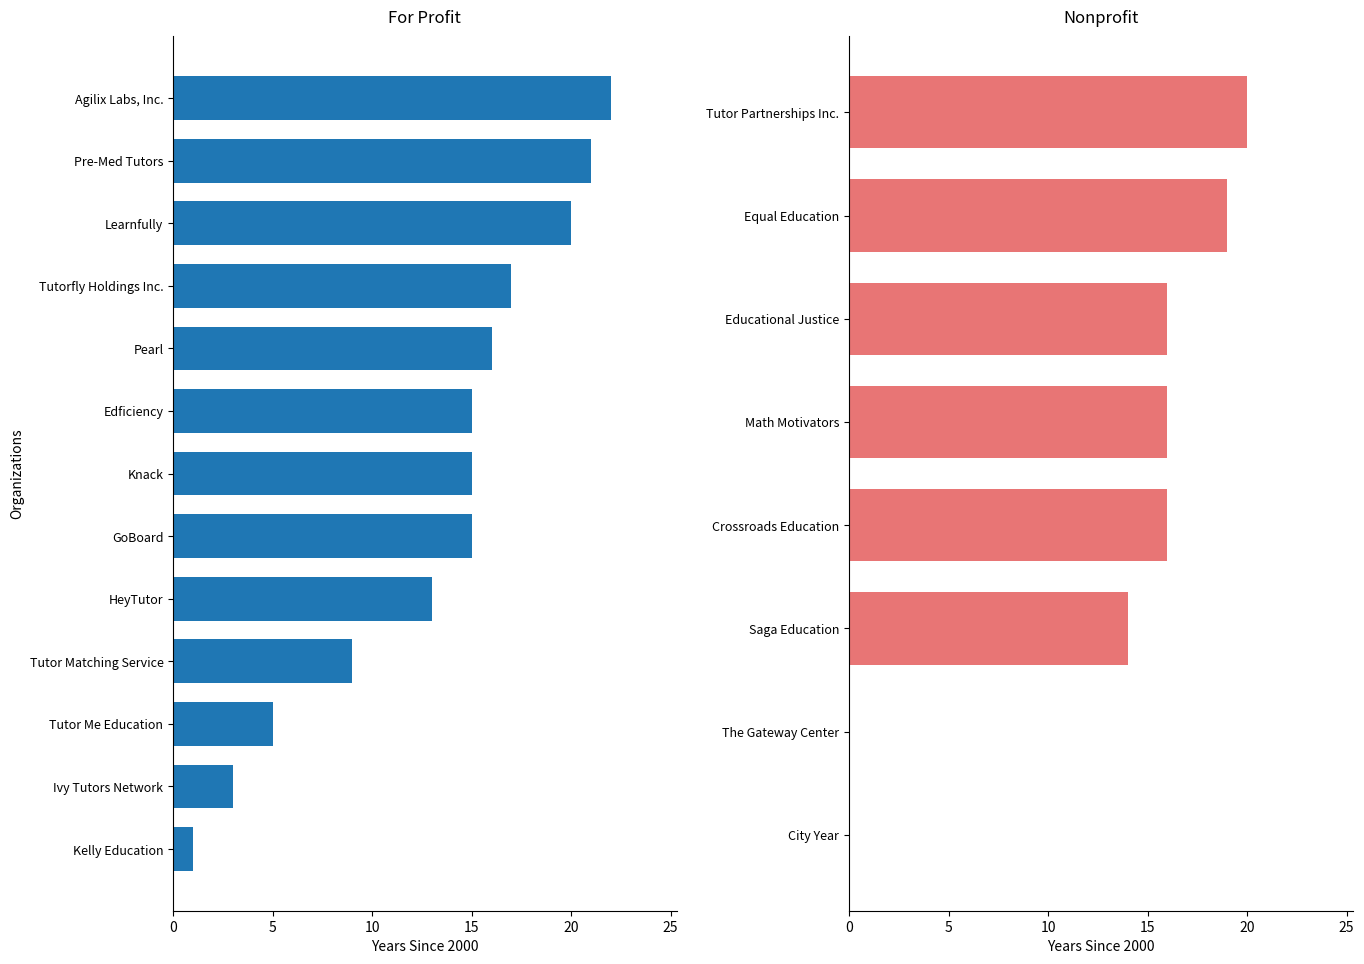

The value at 6 is 1160. True or false?

False